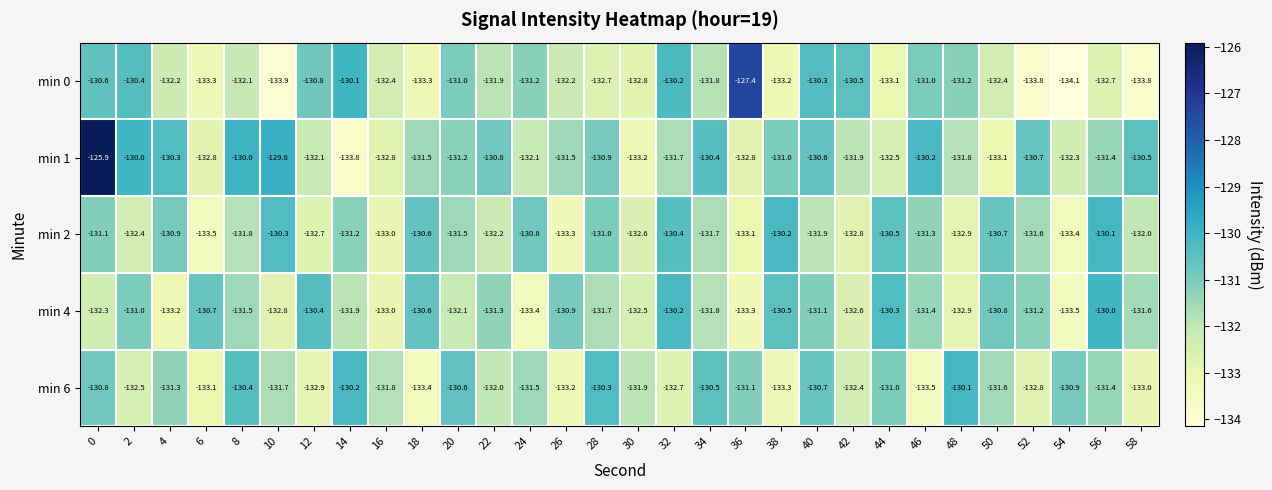

What is the average value of the min 6 series?

-131.8